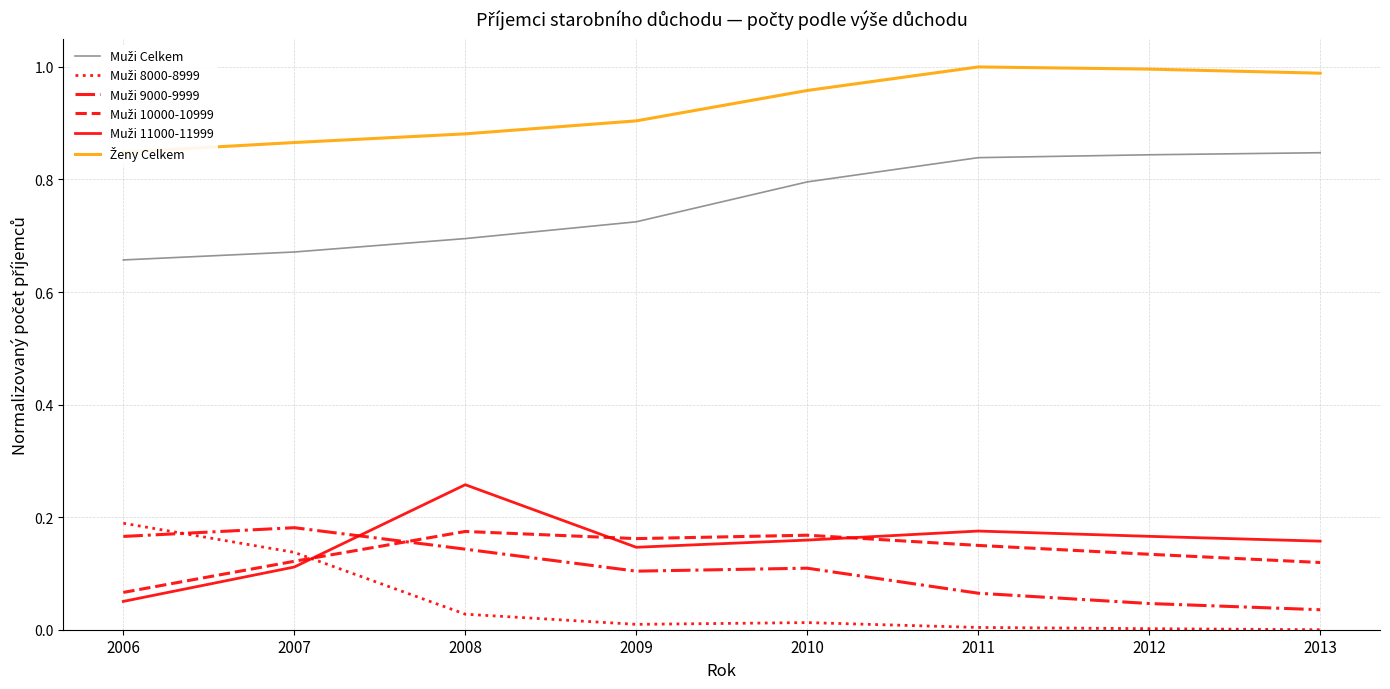

Which has a higher value, 2012 or 2006?

2012